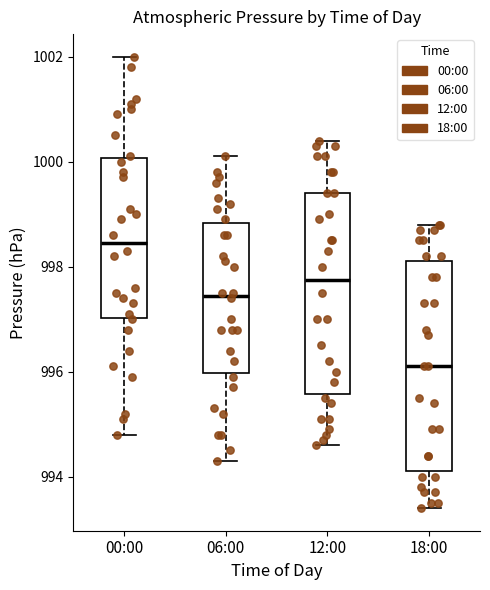

Which box's median line is the highest?

00:00